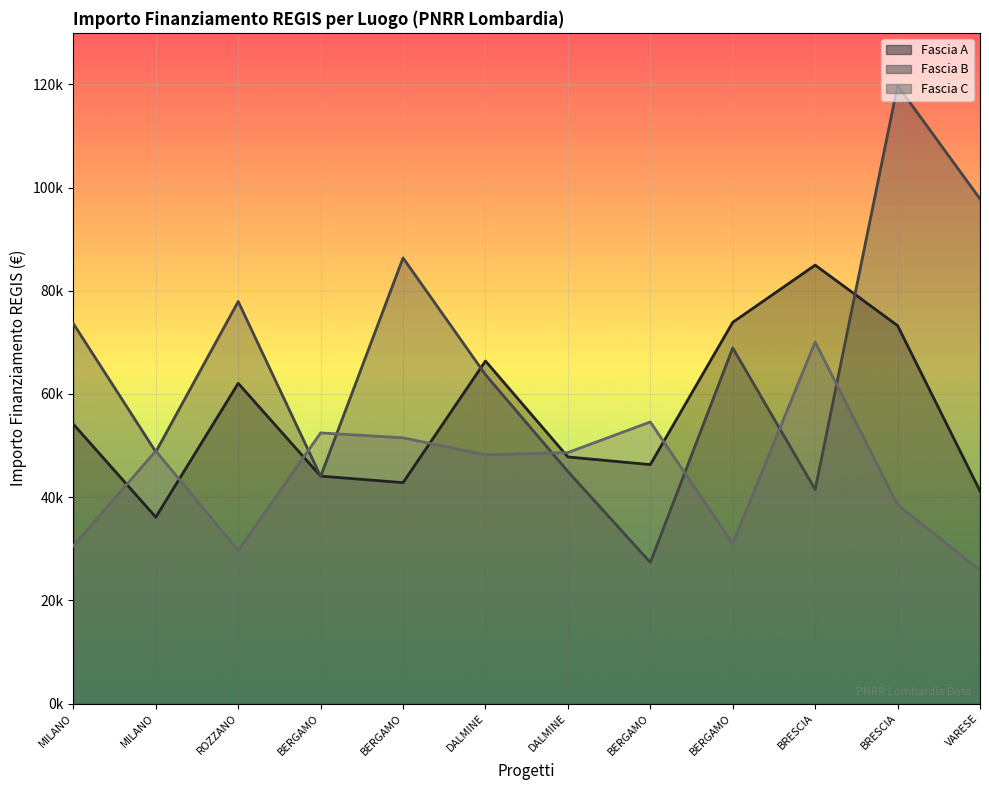

Where do Fascia A and Fascia B first cross each other?

ROZZANO and BERGAMO